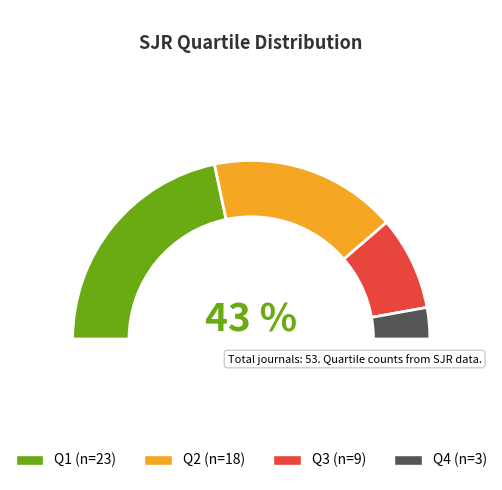

To the nearest percent, what portion does Q3 represent?

17%